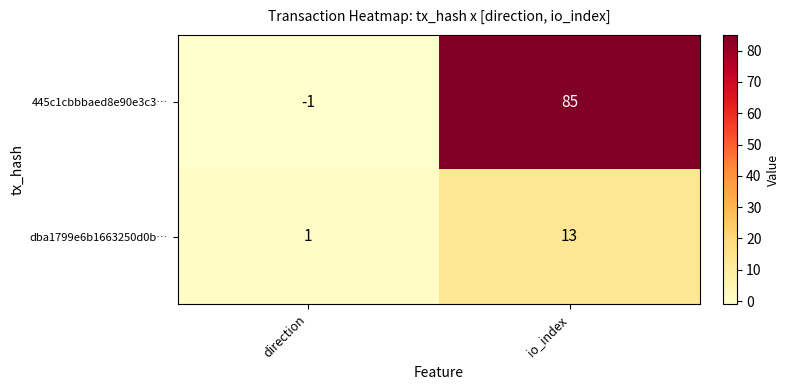

Reading left to right, transcribe all the data shown in this chart.

445c1cbbbaed8e90e3c3…: -1	85
dba1799e6b1663250d0b…: 1	13